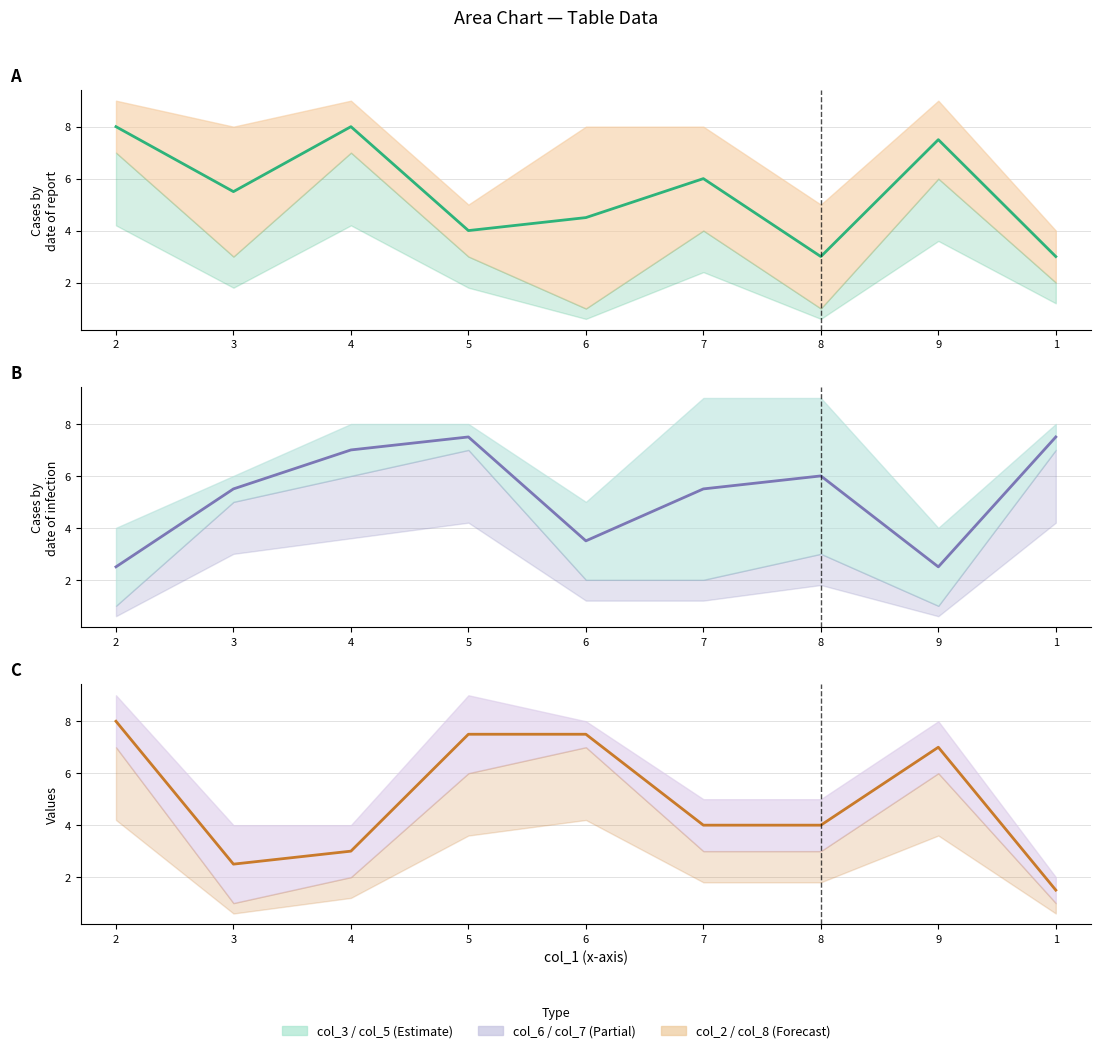

Reading left to right, list all the values displayed in this chart.

Estimate (mid): 2=8.0	3=5.5	4=8.0	5=4.0	6=4.5	7=6.0	8=3.0	9=7.5	1=3.0
Estimate based on partial data (mid): 2=2.5	3=5.5	4=7.0	5=7.5	6=3.5	7=5.5	8=6.0	9=2.5	1=7.5
Forecast (mid): 2=8.0	3=2.5	4=3.0	5=7.5	6=7.5	7=4.0	8=4.0	9=7.0	1=1.5